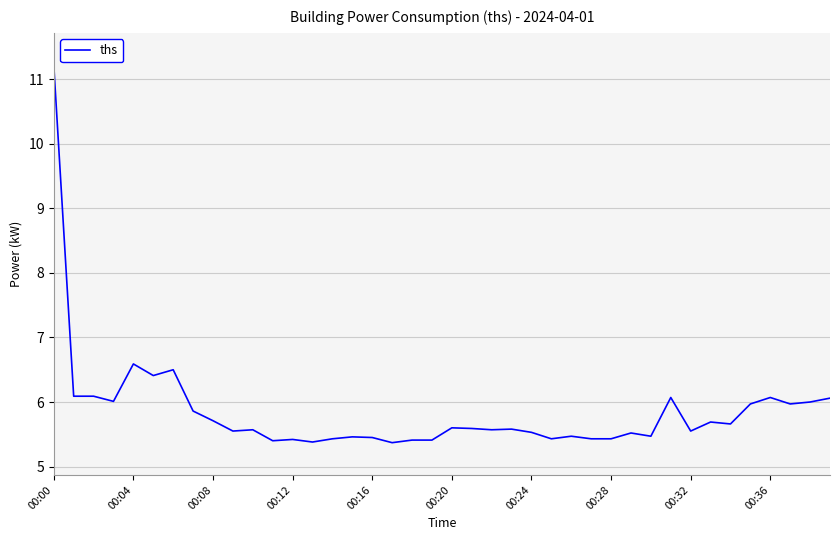

What is the maximum value shown in the chart?

11.2